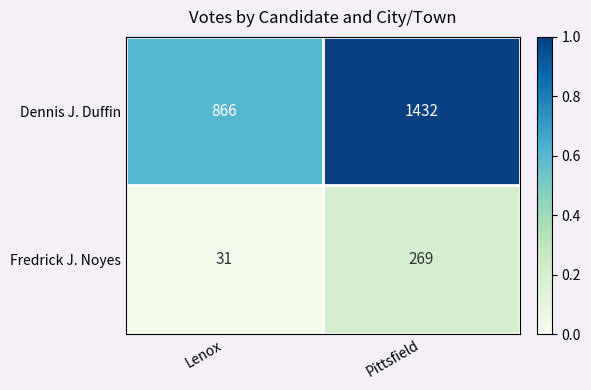

Reading left to right, extract all data points from this chart.

Dennis J. Duffin: Lenox=866	Pittsfield=1432
Fredrick J. Noyes: Lenox=31	Pittsfield=269